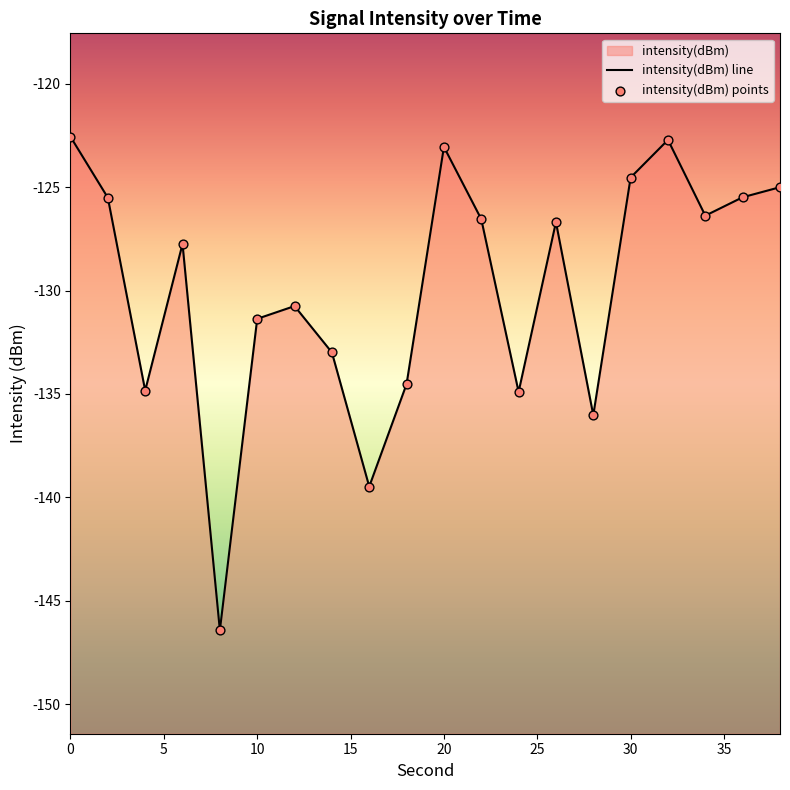

Which series has the largest total across all categories?

intensity(dBm) line